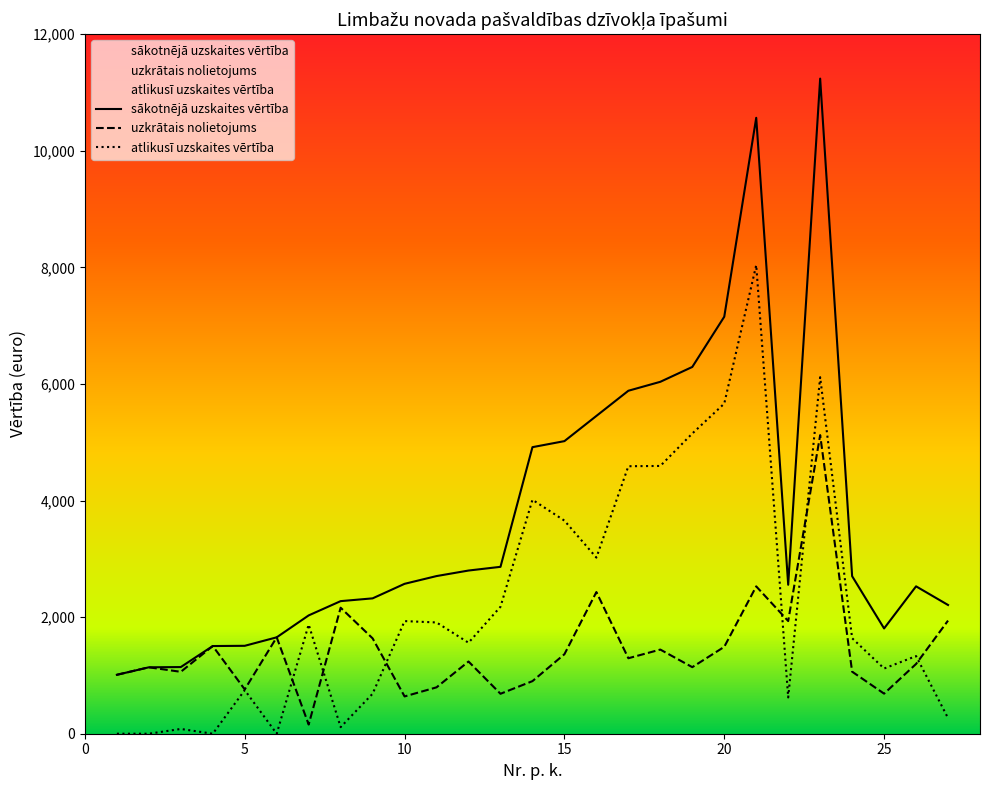

Between 6 and 2, which is larger?

6